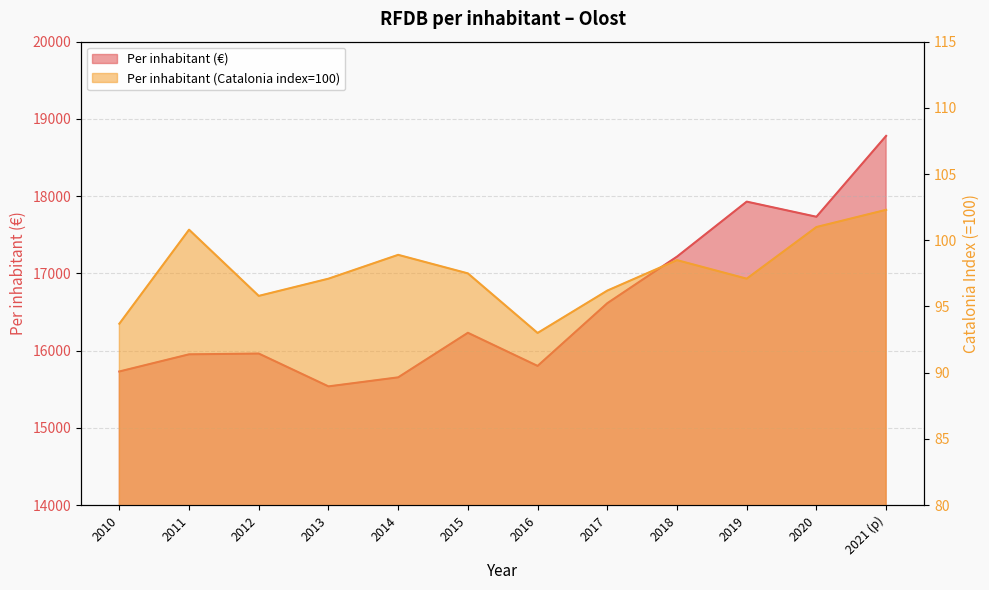

What is the highest value of the Per inhabitant (€) series?

18780.0